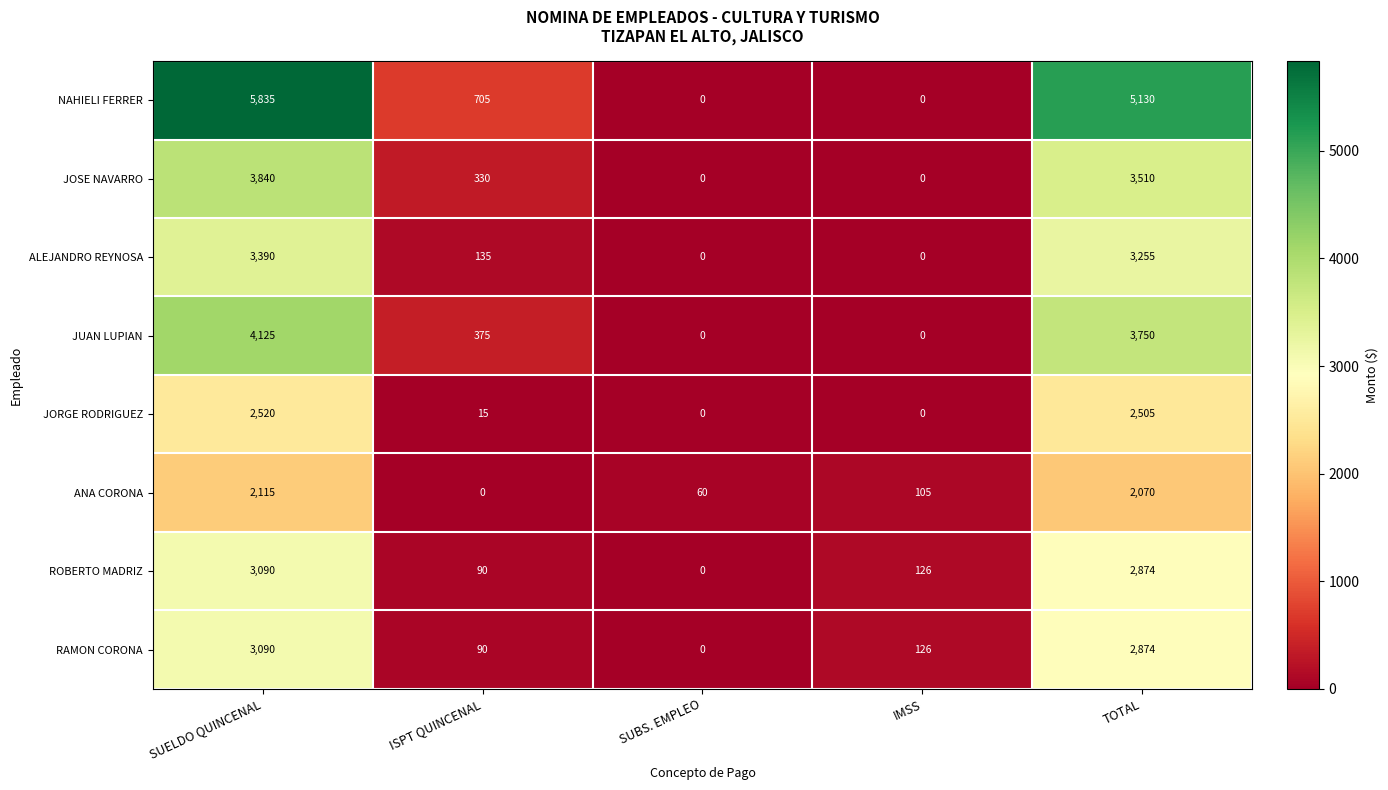

What is the greatest value displayed?

5835